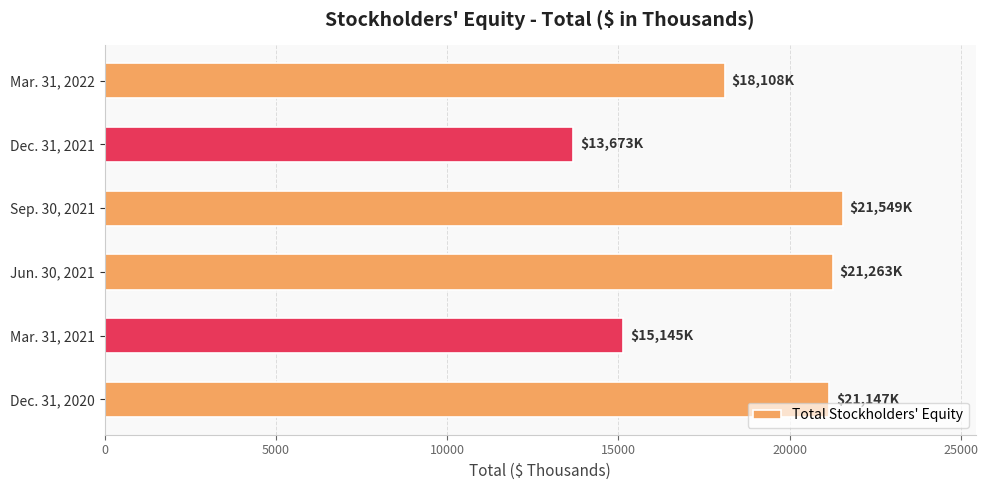

List the labels in order of value, smallest first.

Dec. 31, 2021, Mar. 31, 2021, Mar. 31, 2022, Dec. 31, 2020, Jun. 30, 2021, Sep. 30, 2021